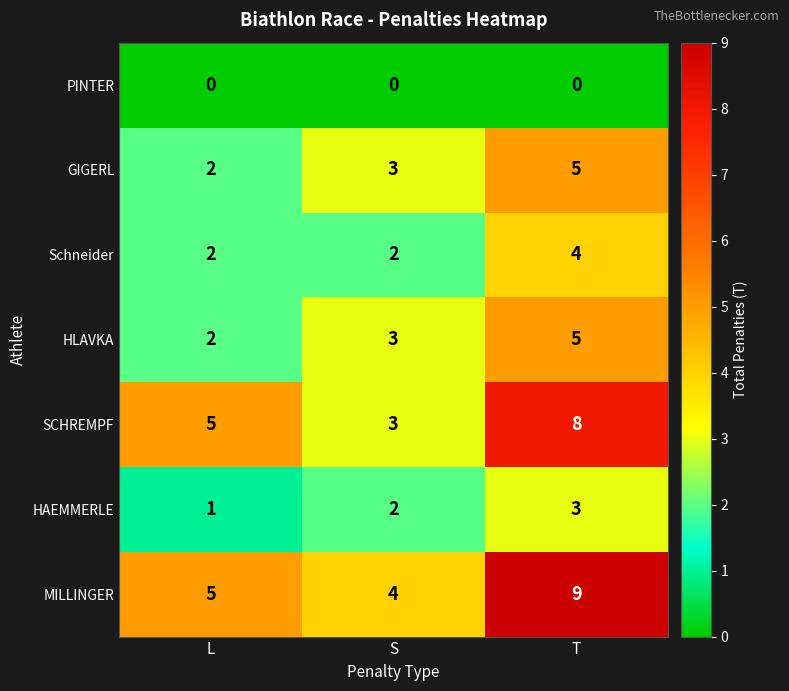

Count the HAEMMERLE values in the range 1 to 3.

3